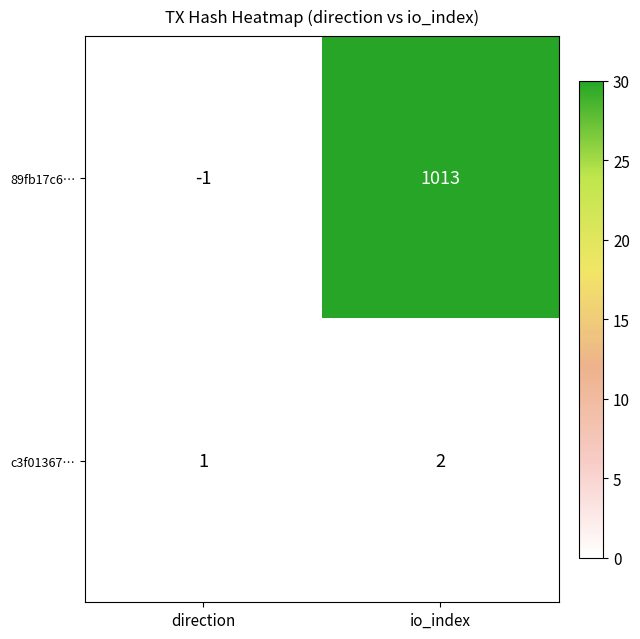

How many data points in 89fb17c6… are less than 1013?

1